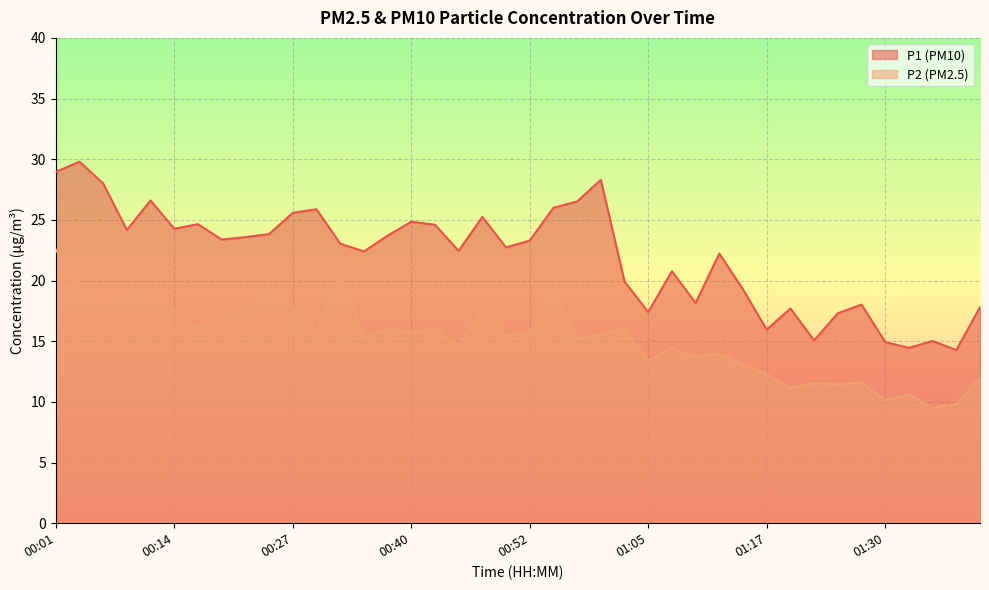

What is the difference between the highest and lowest values at 01:17?

3.6